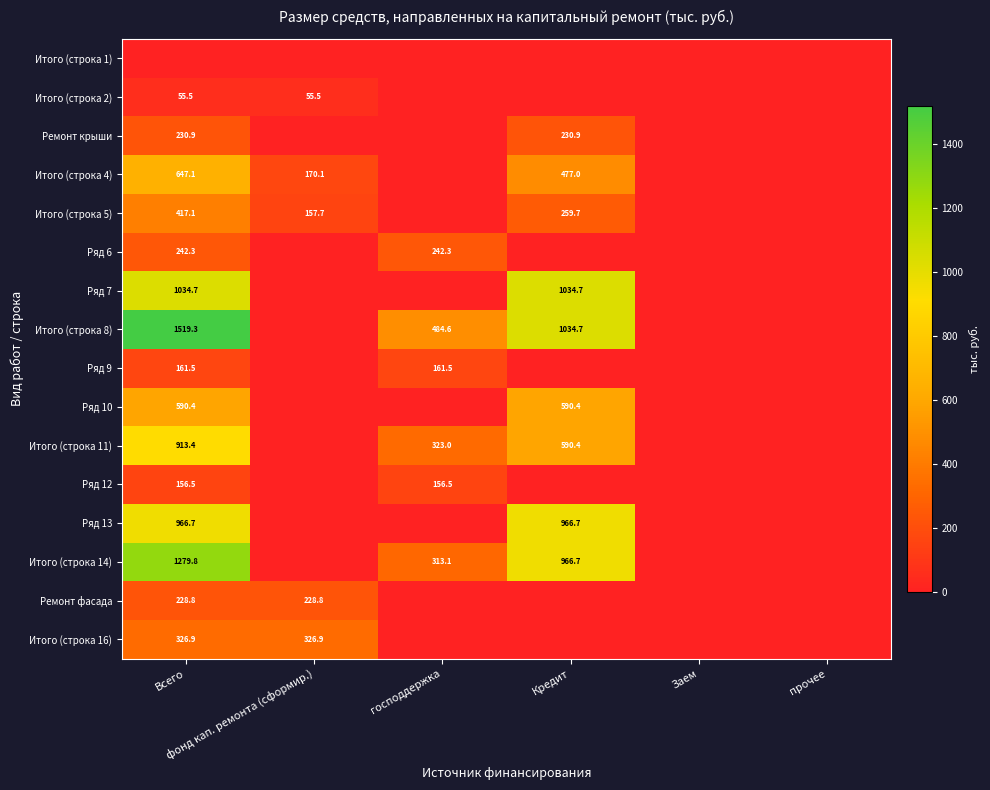

What is the spread (max minus min) of values at фонд кап. ремонта (сформир.)?

326.9